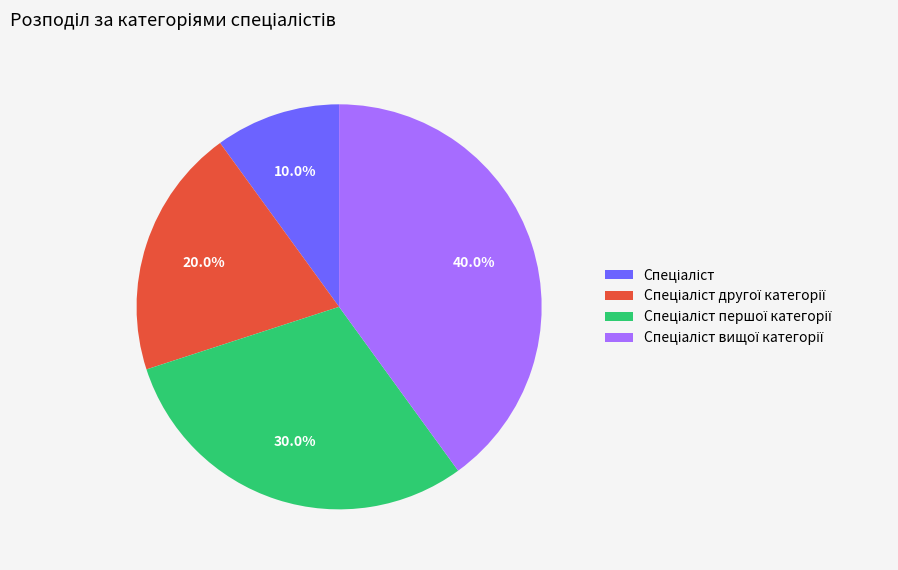

Count the number of slices in the pie.

4